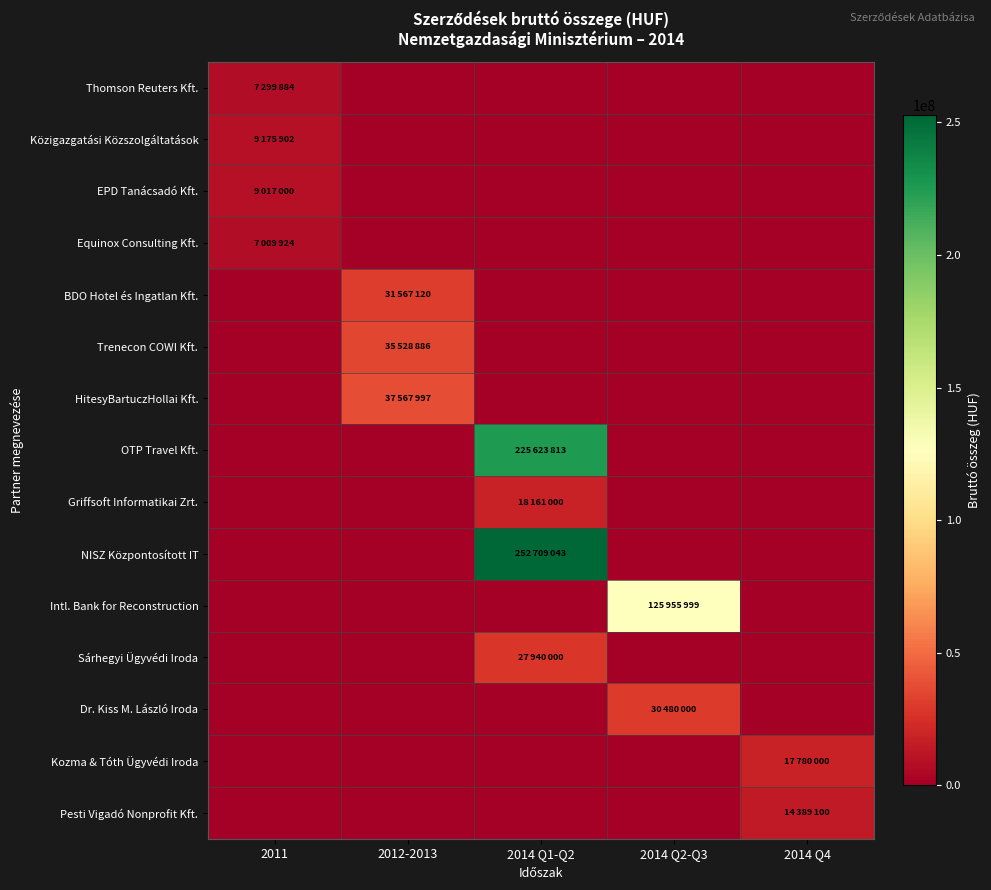

Rank the series at 2014 Q2-Q3 from highest to lowest value.

Intl. Bank for Reconstruction, Dr. Kiss M. László Iroda, Thomson Reuters Kft., Közigazgatási Közszolgáltatások, EPD Tanácsadó Kft., Equinox Consulting Kft., BDO Hotel és Ingatlan Kft., Trenecon COWI Kft., HitesyBartuczHollai Kft., OTP Travel Kft., Griffsoft Informatikai Zrt., NISZ Központosított IT, Sárhegyi Ügyvédi Iroda, Kozma & Tóth Ügyvédi Iroda, Pesti Vigadó Nonprofit Kft.